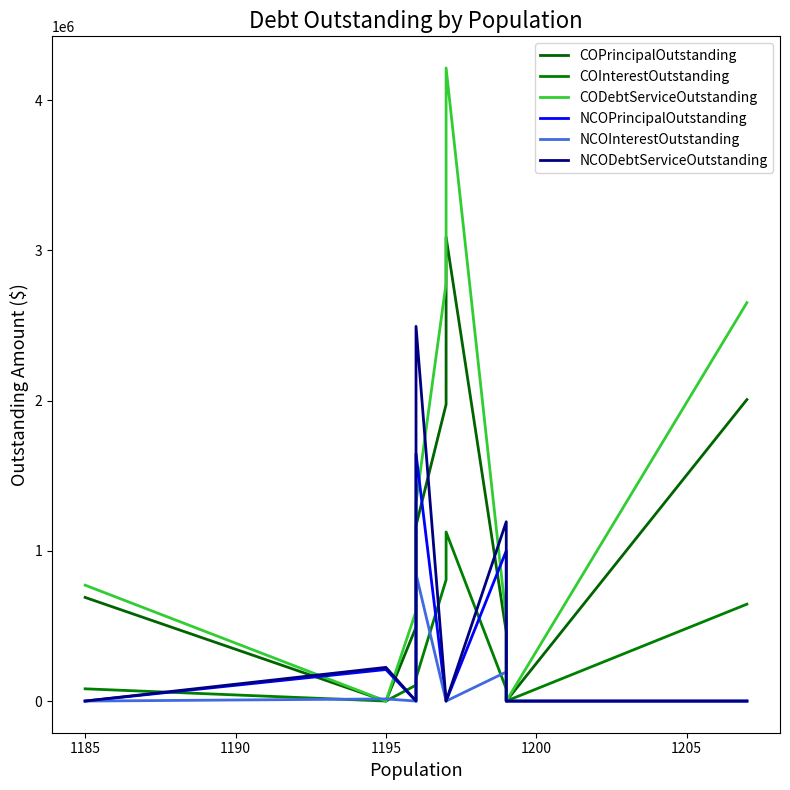

What is the label of the 6th point from the right?

1195